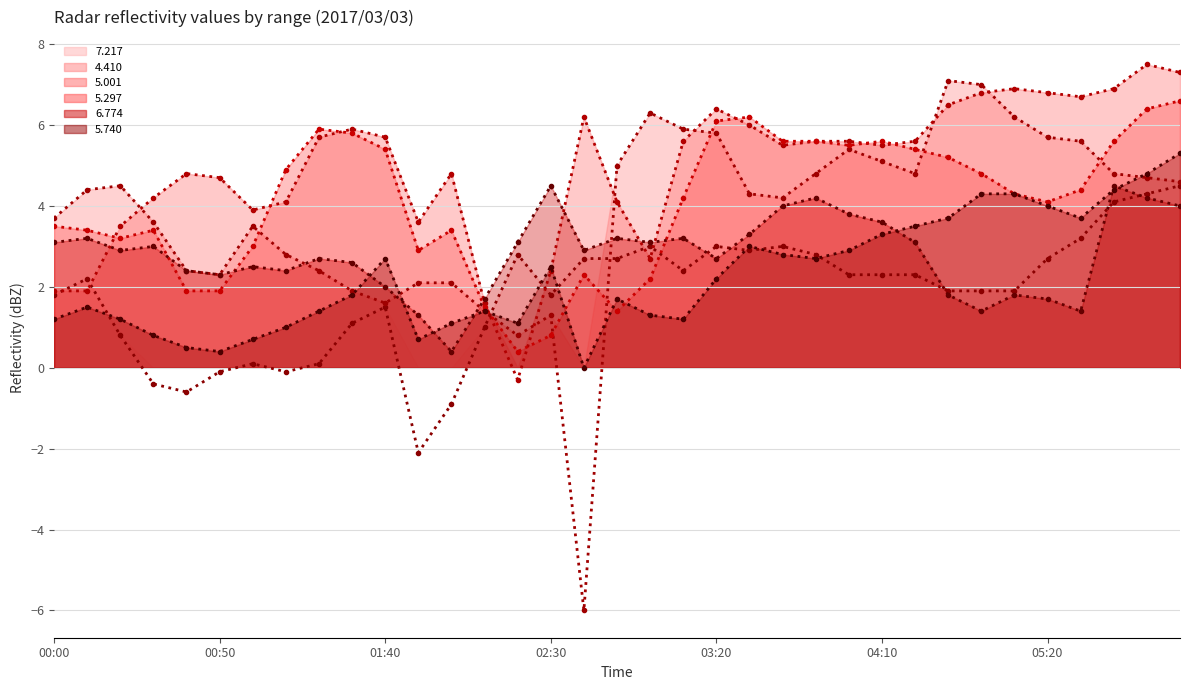

Reading right to left, what are all the values shown in this chart?

7.217: 4.5	4.3	4.1	3.2	2.7	1.9	1.9	1.9	2.3	2.3	2.3	2.8	3.0	2.9	3.0	2.4	3.0	2.7	2.7	1.8	2.8	1.0	-0.9	-2.1	1.5	1.1	0.1	-0.1	0.1	-0.1	-0.6	-0.4	0.8	2.2	1.8
4.410: 4.6	4.7	4.8	5.6	5.7	6.2	7.0	7.1	4.8	5.1	5.4	4.8	4.2	4.3	5.8	5.9	6.3	5.0	-6.0	1.3	0.8	1.4	2.1	2.1	1.6	1.9	2.4	2.8	3.5	2.3	2.4	3.6	4.5	4.4	3.7
5.001: 7.3	7.5	6.9	6.7	6.8	6.9	6.8	6.5	5.6	5.5	5.6	5.6	5.5	6.0	6.4	5.6	2.7	4.1	6.2	2.4	-0.3	1.6	4.8	3.6	5.7	5.9	5.7	4.1	3.9	4.7	4.8	4.2	3.5	1.9	1.9
5.297: 6.6	6.4	5.6	4.4	4.1	4.3	4.8	5.2	5.4	5.6	5.5	5.6	5.6	6.2	6.1	4.2	2.2	1.4	2.3	0.8	0.4	1.5	3.4	2.9	5.4	5.8	5.9	4.9	3.0	1.9	1.9	3.4	3.2	3.4	3.5
6.774: 4.0	4.2	4.5	1.4	1.7	1.8	1.4	1.8	3.1	3.6	3.8	4.2	4.0	3.3	2.7	3.2	3.1	3.2	2.9	4.5	3.1	1.7	0.4	1.3	2.0	2.6	2.7	2.4	2.5	2.3	2.4	3.0	2.9	3.2	3.1
5.740: 5.3	4.8	4.4	3.7	4.0	4.3	4.3	3.7	3.5	3.3	2.9	2.7	2.8	3.0	2.2	1.2	1.3	1.7	-0.0	2.5	1.1	1.4	1.1	0.7	2.7	1.8	1.4	1.0	0.7	0.4	0.5	0.8	1.2	1.5	1.2